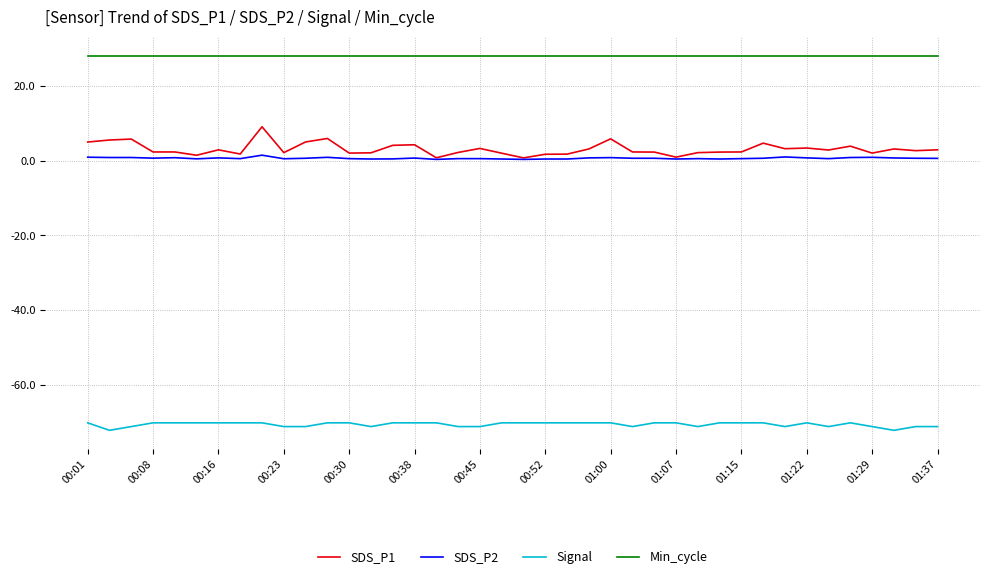

Rank the series by their maximum value, from highest to lowest.

Min_cycle, SDS_P1, SDS_P2, Signal